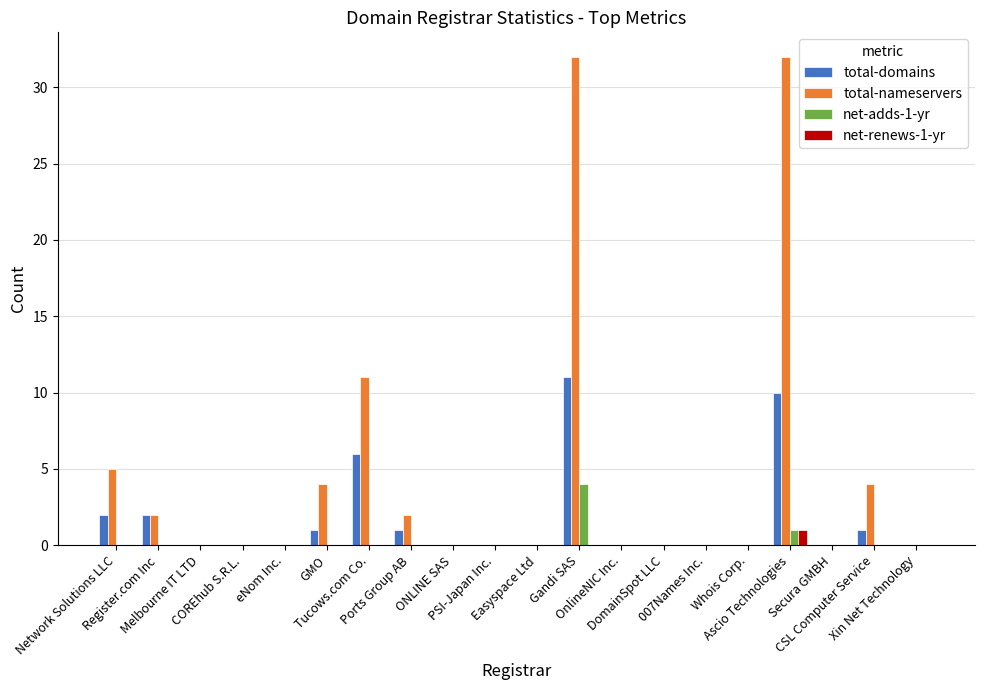

What is the sum of the net-renews-1-yr values at Ports Group AB and Ascio Technologies?

1